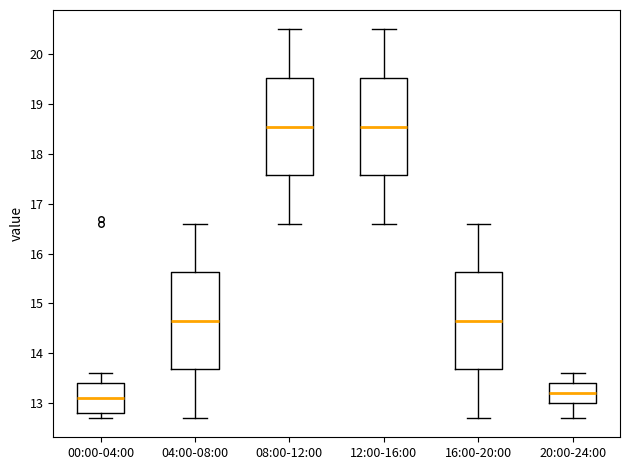

Reading left to right, transcribe this box plot: for each box, give where its median line is, the range the box spans, and where its two whiskers end, as read against the y-axis. The values are not printed on the chart, so give them approximately, as read against the axis.

00:00-04:00: median 13.1, box 12.8 to 13.4, whiskers 12.7 to 13.6
04:00-08:00: median 14.7, box 13.7 to 15.6, whiskers 12.7 to 16.6
08:00-12:00: median 18.6, box 17.6 to 19.5, whiskers 16.6 to 20.5
12:00-16:00: median 18.6, box 17.6 to 19.5, whiskers 16.6 to 20.5
16:00-20:00: median 14.7, box 13.7 to 15.6, whiskers 12.7 to 16.6
20:00-24:00: median 13.2, box 13.0 to 13.4, whiskers 12.7 to 13.6